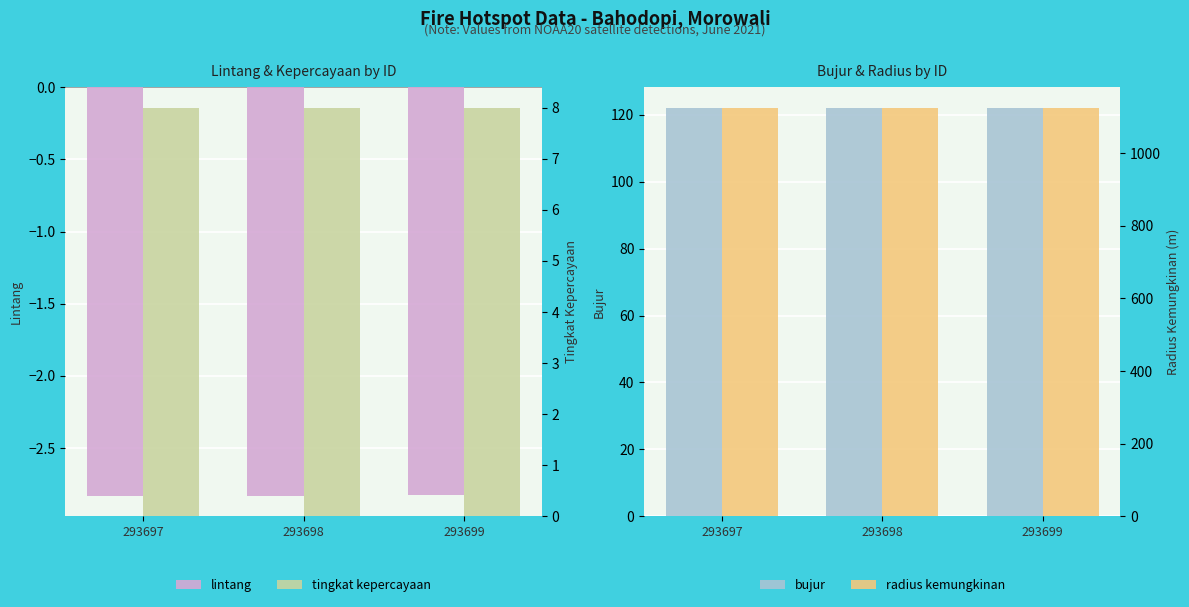

What is the sum of the radius kemungkinan values at 293698 and 293697?

2250.0